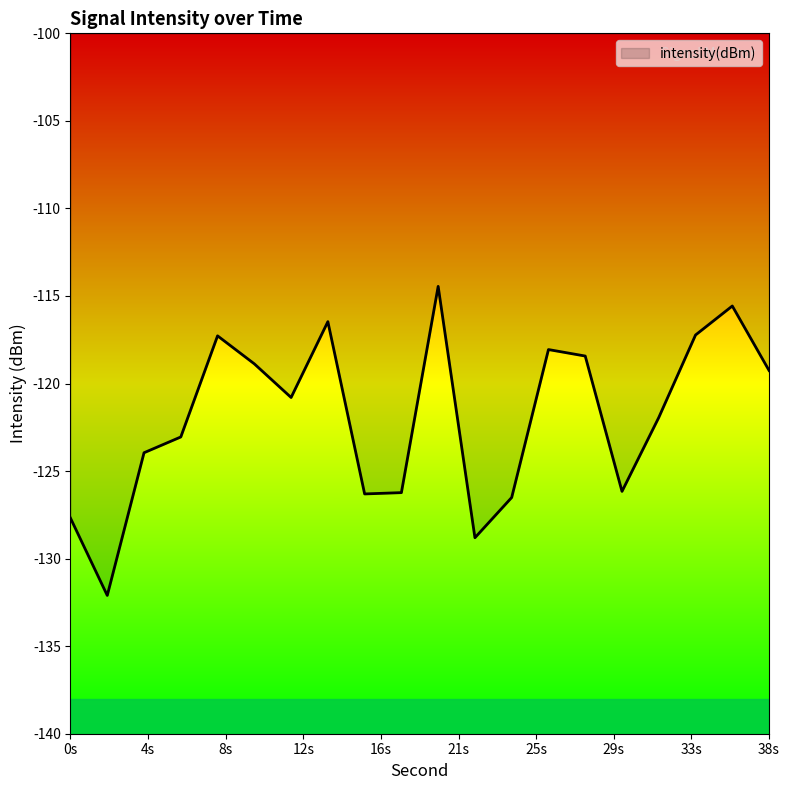

How many lines are shown in the chart?

1